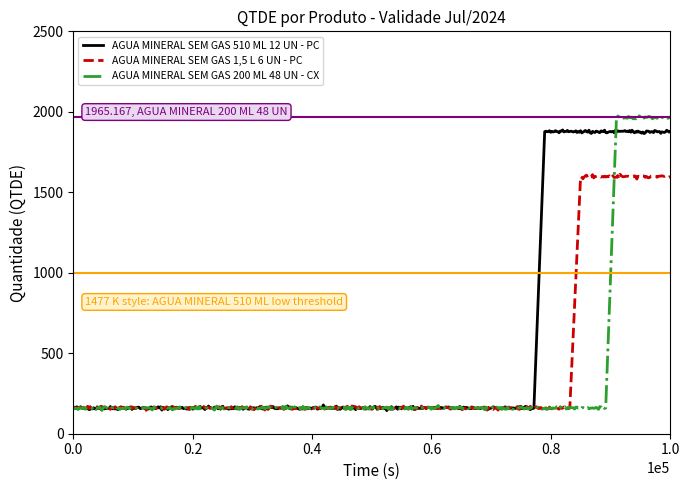

What is the maximum value shown in the chart?

1977.2